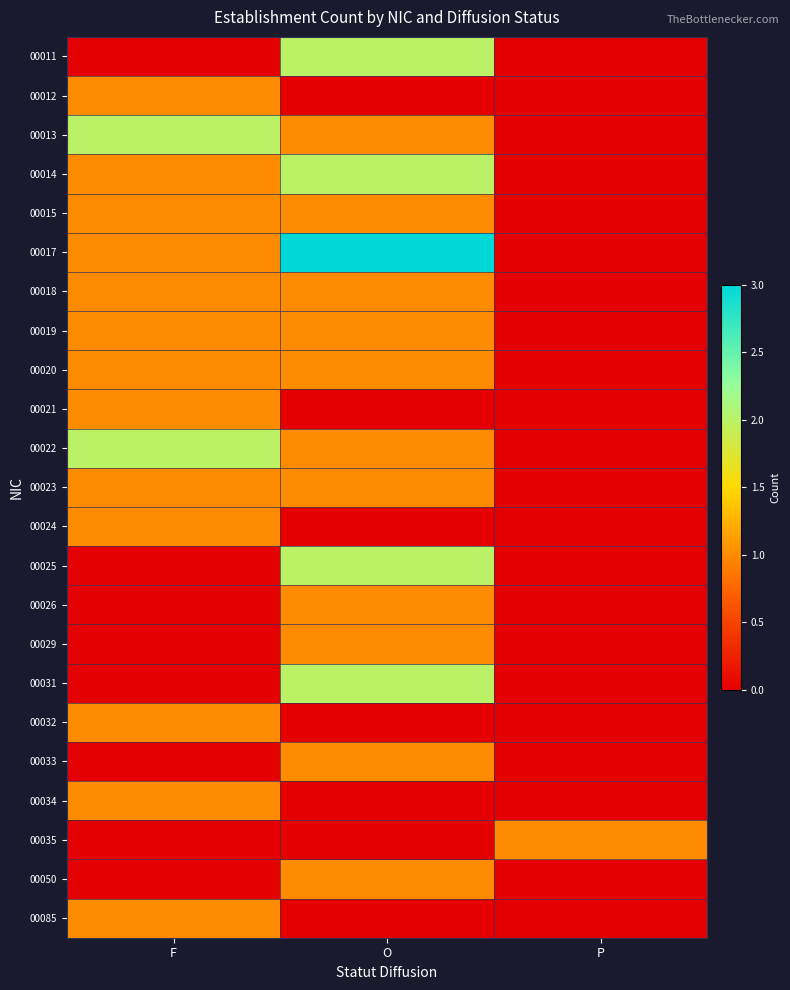

Reading left to right, list all the values displayed in this chart.

00011: F=0	O=2	P=0
00012: F=1	O=0	P=0
00013: F=2	O=1	P=0
00014: F=1	O=2	P=0
00015: F=1	O=1	P=0
00017: F=1	O=3	P=0
00018: F=1	O=1	P=0
00019: F=1	O=1	P=0
00020: F=1	O=1	P=0
00021: F=1	O=0	P=0
00022: F=2	O=1	P=0
00023: F=1	O=1	P=0
00024: F=1	O=0	P=0
00025: F=0	O=2	P=0
00026: F=0	O=1	P=0
00029: F=0	O=1	P=0
00031: F=0	O=2	P=0
00032: F=1	O=0	P=0
00033: F=0	O=1	P=0
00034: F=1	O=0	P=0
00035: F=0	O=0	P=1
00050: F=0	O=1	P=0
00085: F=1	O=0	P=0